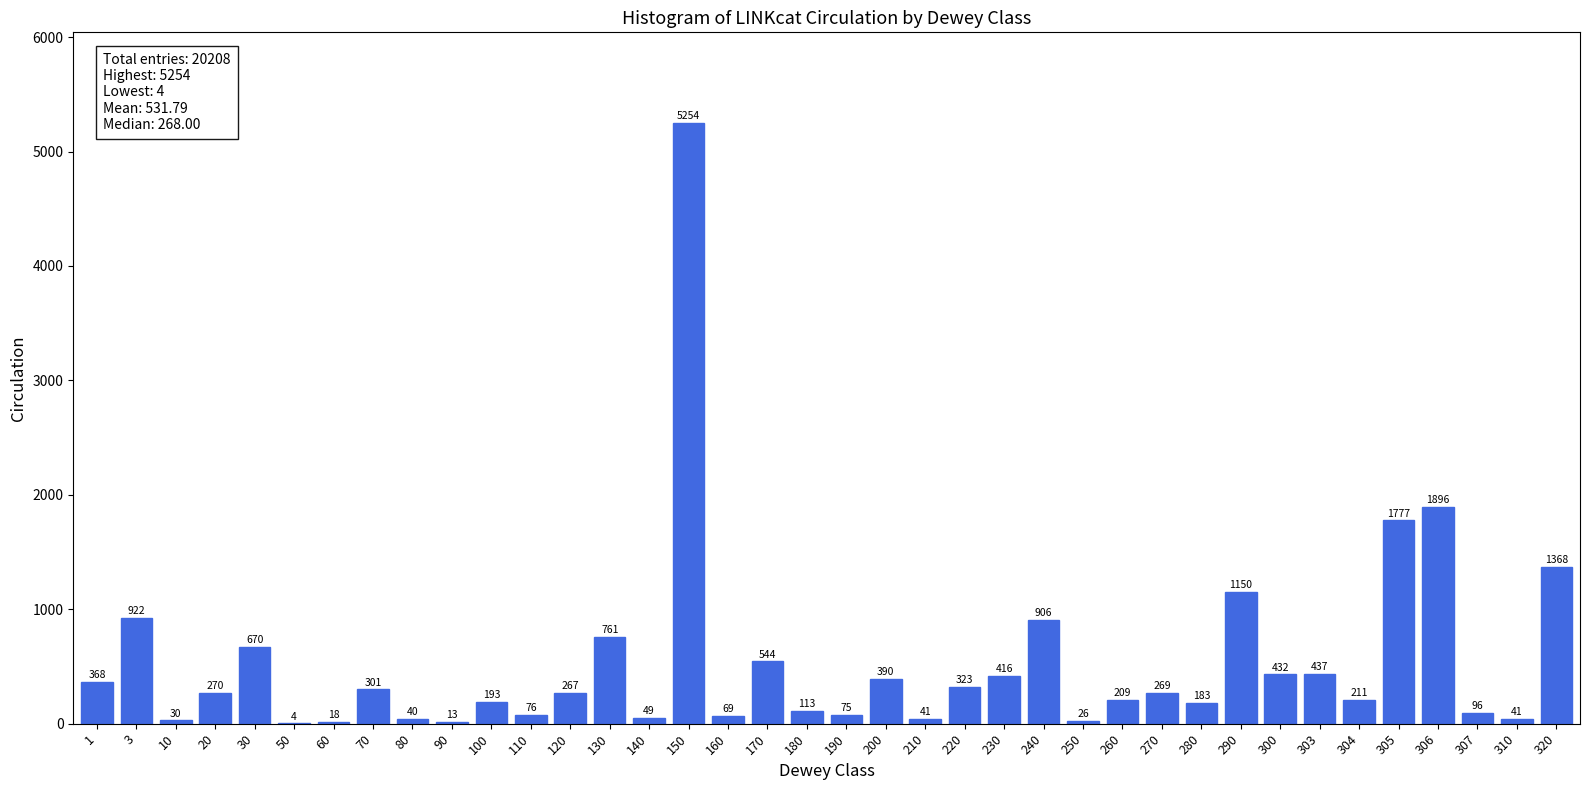

Reading left to right, what are all the values shown in this chart?

1=368	3=922	10=30	20=270	30=670	50=4	60=18	70=301	80=40	90=13	100=193	110=76	120=267	130=761	140=49	150=5254	160=69	170=544	180=113	190=75	200=390	210=41	220=323	230=416	240=906	250=26	260=209	270=269	280=183	290=1150	300=432	303=437	304=211	305=1777	306=1896	307=96	310=41	320=1368